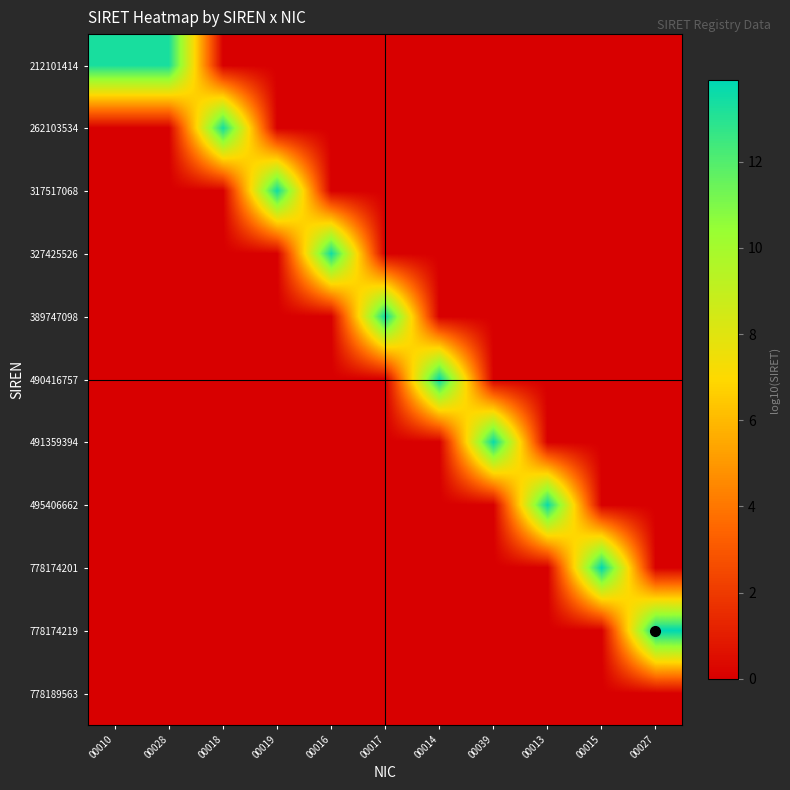

At which category does the chart reach its minimum across all series?

00018